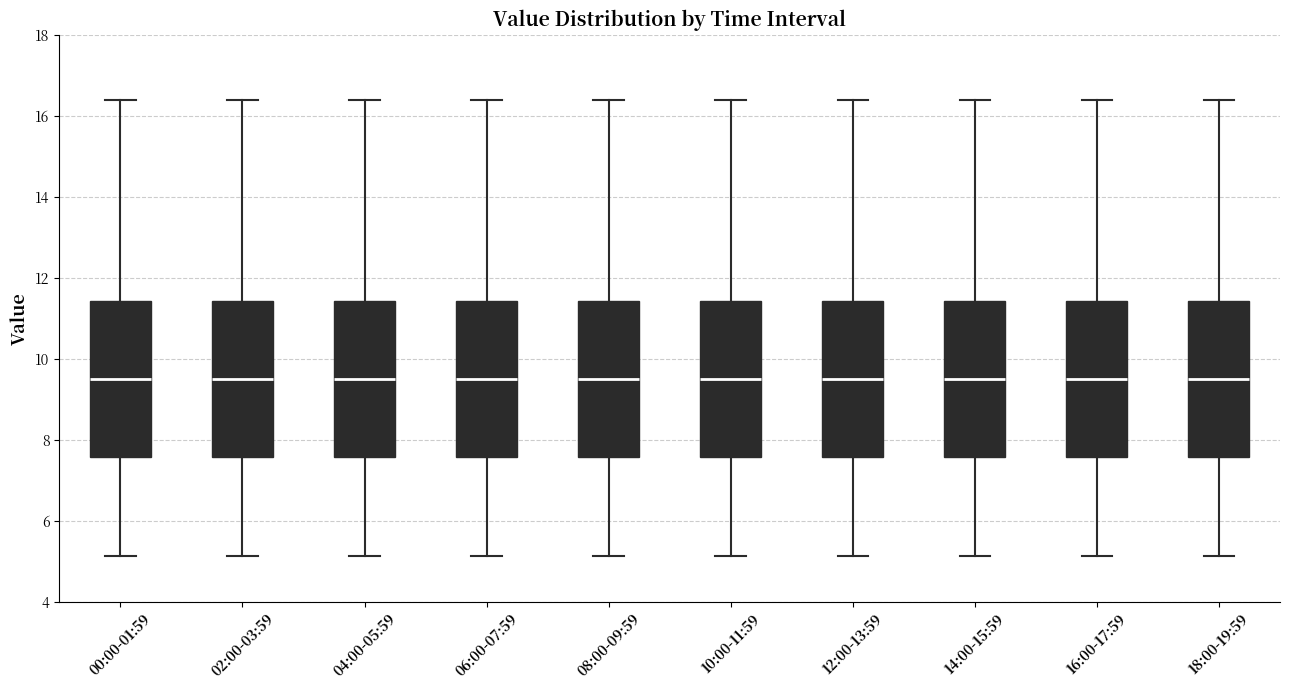

Reading left to right, read every box against the y-axis: the position of its median line, the range the box covers, and the ends of its whiskers. The values are not printed on the chart, so give them approximately, as read against the axis.

00:00-01:59: median 9.4, box 7.6 to 11.4, whiskers 5.2 to 16.4
02:00-03:59: median 9.4, box 7.6 to 11.4, whiskers 5.2 to 16.4
04:00-05:59: median 9.4, box 7.6 to 11.4, whiskers 5.2 to 16.4
06:00-07:59: median 9.4, box 7.6 to 11.4, whiskers 5.2 to 16.4
08:00-09:59: median 9.4, box 7.6 to 11.4, whiskers 5.2 to 16.4
10:00-11:59: median 9.4, box 7.6 to 11.4, whiskers 5.2 to 16.4
12:00-13:59: median 9.4, box 7.6 to 11.4, whiskers 5.2 to 16.4
14:00-15:59: median 9.4, box 7.6 to 11.4, whiskers 5.2 to 16.4
16:00-17:59: median 9.4, box 7.6 to 11.4, whiskers 5.2 to 16.4
18:00-19:59: median 9.4, box 7.6 to 11.4, whiskers 5.2 to 16.4